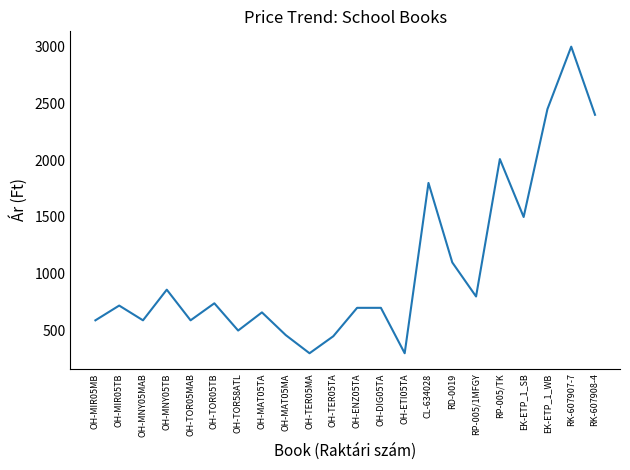

Is it true that the value at CL-634028 is 1800?

True